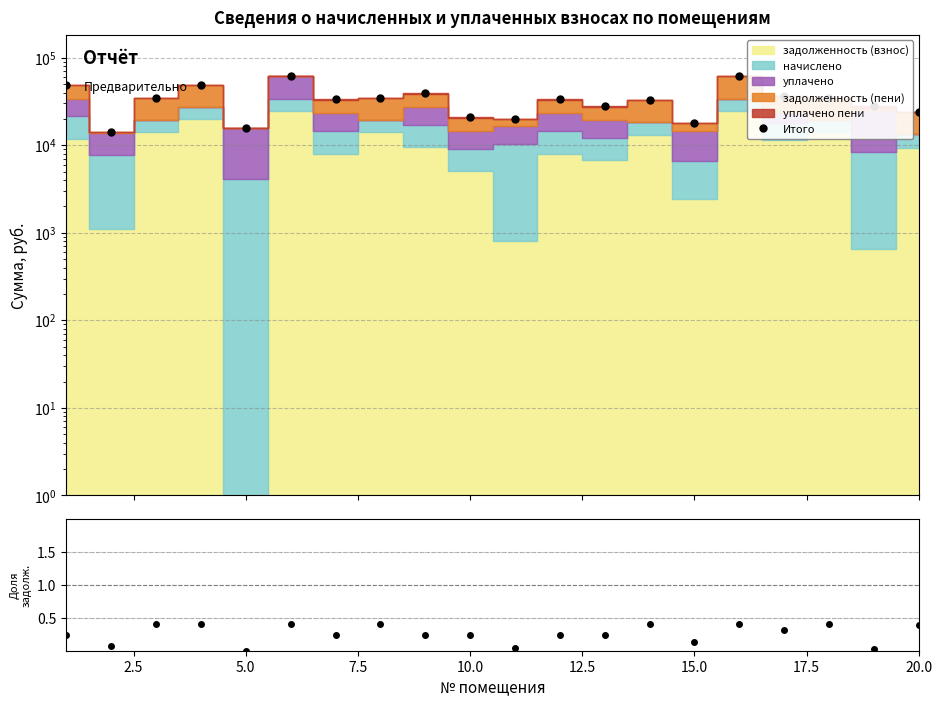

Reading right to left, list all the values displayed in this chart.

Итого: 23663.8	27905.1	34832.2	36326.3	60941.0	18060.7	32514.1	27987.8	33514.4	19971.7	21042.3	39418.9	34832.2	33514.8	60941.9	15659.5	49228.6	34832.2	14227.0	48683.1
задолженность/итого: 0.4	0.0	0.4	0.3	0.4	0.1	0.4	0.2	0.2	0.0	0.2	0.2	0.4	0.2	0.4	0.0	0.4	0.4	0.1	0.2